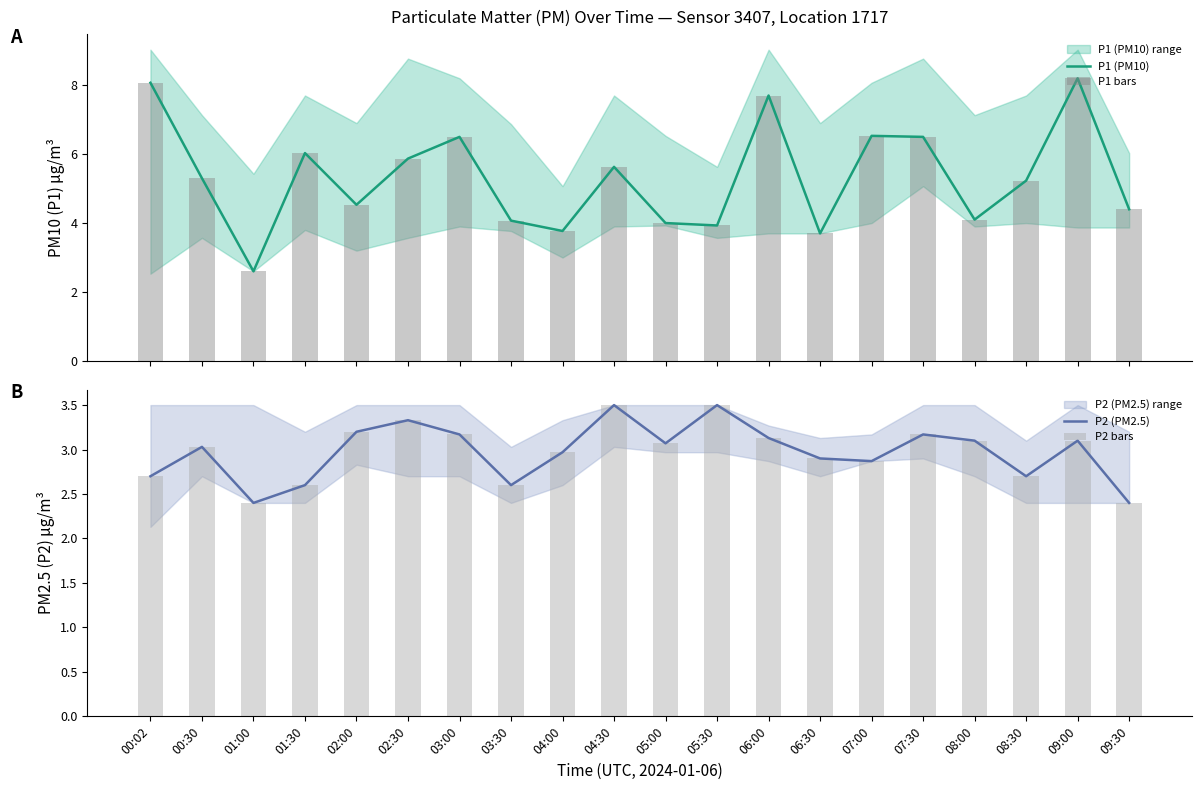

How many values in the P1 (PM10) series exceed 5?

11